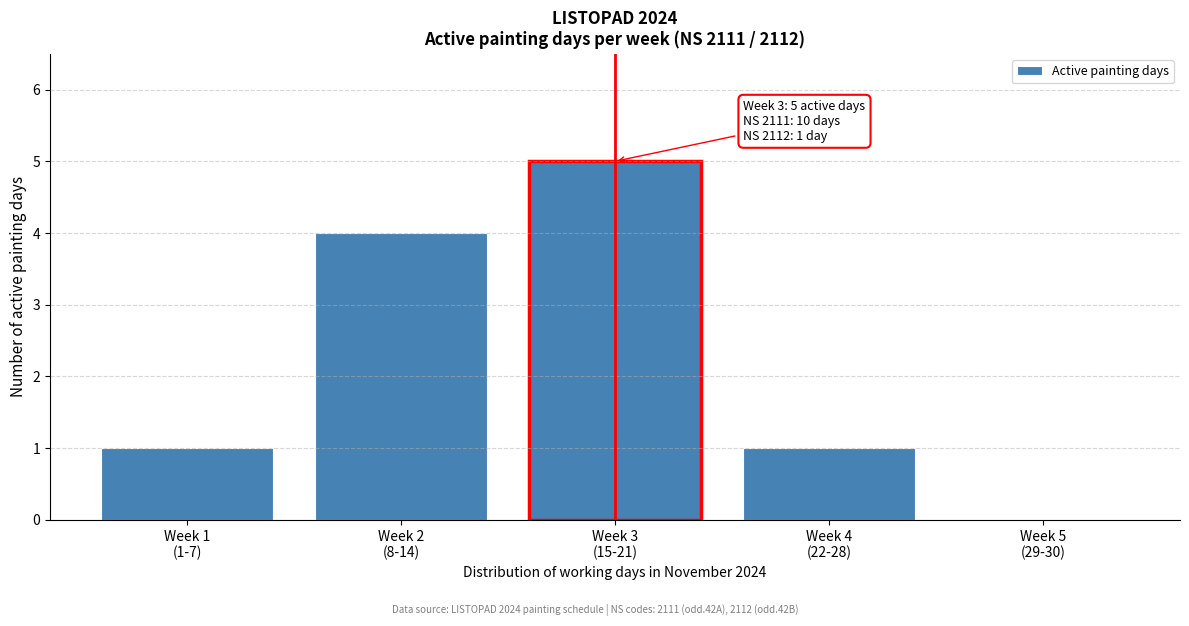

What is the greatest value displayed?

5